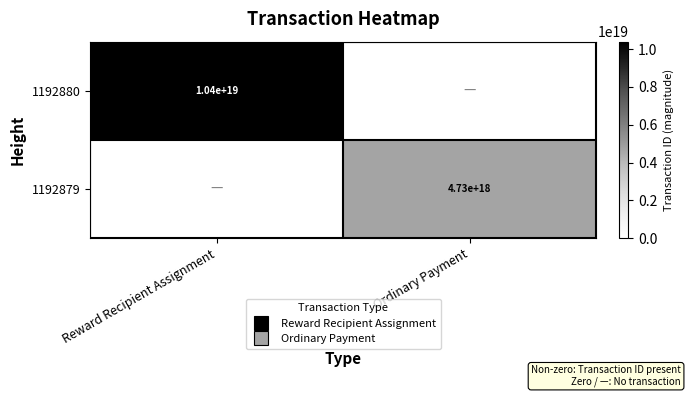

What is the spread (max minus min) of values at Ordinary Payment?

4726974484420462592